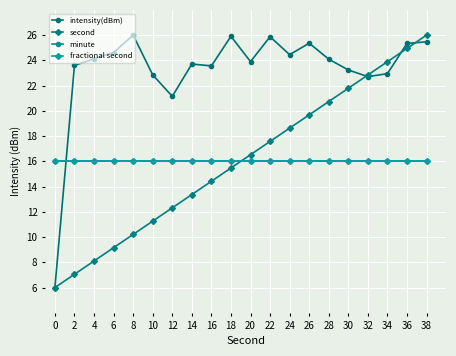

Does the chart display data point markers on the line(s)?

Yes